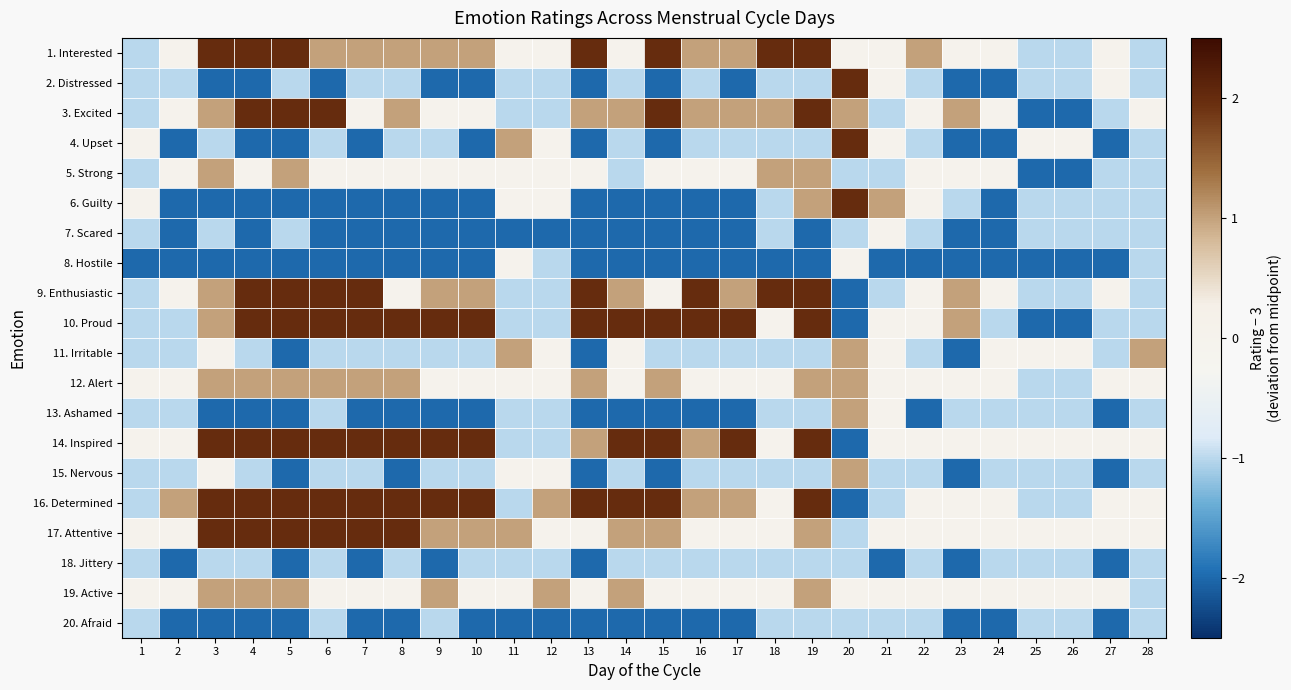

Reading left to right, list all the values displayed in this chart.

1. Interested: 1=-1	2=0	3=2	4=2	5=2	6=1	7=1	8=1	9=1	10=1	11=0	12=0	13=2	14=0	15=2	16=1	17=1	18=2	19=2	20=0	21=0	22=1	23=0	24=0	25=-1	26=-1	27=0	28=-1
2. Distressed: 1=-1	2=-1	3=-2	4=-2	5=-1	6=-2	7=-1	8=-1	9=-2	10=-2	11=-1	12=-1	13=-2	14=-1	15=-2	16=-1	17=-2	18=-1	19=-1	20=2	21=0	22=-1	23=-2	24=-2	25=-1	26=-1	27=0	28=-1
3. Excited: 1=-1	2=0	3=1	4=2	5=2	6=2	7=0	8=1	9=0	10=0	11=-1	12=-1	13=1	14=1	15=2	16=1	17=1	18=1	19=2	20=1	21=-1	22=0	23=1	24=0	25=-2	26=-2	27=-1	28=0
4. Upset: 1=0	2=-2	3=-1	4=-2	5=-2	6=-1	7=-2	8=-1	9=-1	10=-2	11=1	12=0	13=-2	14=-1	15=-2	16=-1	17=-1	18=-1	19=-1	20=2	21=0	22=-1	23=-2	24=-2	25=0	26=0	27=-2	28=-1
5. Strong: 1=-1	2=0	3=1	4=0	5=1	6=0	7=0	8=0	9=0	10=0	11=0	12=0	13=0	14=-1	15=0	16=0	17=0	18=1	19=1	20=-1	21=-1	22=0	23=0	24=0	25=-2	26=-2	27=-1	28=-1
6. Guilty: 1=0	2=-2	3=-2	4=-2	5=-2	6=-2	7=-2	8=-2	9=-2	10=-2	11=0	12=0	13=-2	14=-2	15=-2	16=-2	17=-2	18=-1	19=1	20=2	21=1	22=0	23=-1	24=-2	25=-1	26=-1	27=-1	28=-1
7. Scared: 1=-1	2=-2	3=-1	4=-2	5=-1	6=-2	7=-2	8=-2	9=-2	10=-2	11=-2	12=-2	13=-2	14=-2	15=-2	16=-2	17=-2	18=-1	19=-2	20=-1	21=0	22=-1	23=-2	24=-2	25=-1	26=-1	27=-1	28=-1
8. Hostile: 1=-2	2=-2	3=-2	4=-2	5=-2	6=-2	7=-2	8=-2	9=-2	10=-2	11=0	12=-1	13=-2	14=-2	15=-2	16=-2	17=-2	18=-2	19=-2	20=0	21=-2	22=-2	23=-2	24=-2	25=-2	26=-2	27=-2	28=-1
9. Enthusiastic: 1=-1	2=0	3=1	4=2	5=2	6=2	7=2	8=0	9=1	10=1	11=-1	12=-1	13=2	14=1	15=0	16=2	17=1	18=2	19=2	20=-2	21=-1	22=0	23=1	24=0	25=-1	26=-1	27=0	28=-1
10. Proud: 1=-1	2=-1	3=1	4=2	5=2	6=2	7=2	8=2	9=2	10=2	11=-1	12=-1	13=2	14=2	15=2	16=2	17=2	18=0	19=2	20=-2	21=0	22=0	23=1	24=-1	25=-2	26=-2	27=-1	28=-1
11. Irritable: 1=-1	2=-1	3=0	4=-1	5=-2	6=-1	7=-1	8=-1	9=-1	10=-1	11=1	12=0	13=-2	14=0	15=-1	16=-1	17=-1	18=-1	19=-1	20=1	21=0	22=-1	23=-2	24=0	25=0	26=0	27=-1	28=1
12. Alert: 1=0	2=0	3=1	4=1	5=1	6=1	7=1	8=1	9=0	10=0	11=0	12=0	13=1	14=0	15=1	16=0	17=0	18=0	19=1	20=1	21=0	22=0	23=0	24=0	25=-1	26=-1	27=0	28=0
13. Ashamed: 1=-1	2=-1	3=-2	4=-2	5=-2	6=-1	7=-2	8=-2	9=-2	10=-2	11=-1	12=-1	13=-2	14=-2	15=-2	16=-2	17=-2	18=-1	19=-1	20=1	21=0	22=-2	23=-1	24=-1	25=-1	26=-1	27=-2	28=-1
14. Inspired: 1=0	2=0	3=2	4=2	5=2	6=2	7=2	8=2	9=2	10=2	11=-1	12=-1	13=1	14=2	15=2	16=1	17=2	18=0	19=2	20=-2	21=0	22=0	23=0	24=0	25=0	26=0	27=0	28=0
15. Nervous: 1=-1	2=-1	3=0	4=-1	5=-2	6=-1	7=-1	8=-2	9=-1	10=-1	11=0	12=0	13=-2	14=-1	15=-2	16=-1	17=-1	18=-1	19=-1	20=1	21=-1	22=-1	23=-2	24=-1	25=-1	26=-1	27=-2	28=-1
16. Determined: 1=-1	2=1	3=2	4=2	5=2	6=2	7=2	8=2	9=2	10=2	11=-1	12=1	13=2	14=2	15=2	16=1	17=1	18=0	19=2	20=-2	21=-1	22=0	23=0	24=0	25=-1	26=-1	27=0	28=0
17. Attentive: 1=0	2=0	3=2	4=2	5=2	6=2	7=2	8=2	9=1	10=1	11=1	12=0	13=0	14=1	15=1	16=0	17=0	18=0	19=1	20=-1	21=0	22=0	23=0	24=0	25=0	26=0	27=0	28=0
18. Jittery: 1=-1	2=-2	3=-1	4=-1	5=-2	6=-1	7=-2	8=-1	9=-2	10=-1	11=-1	12=-1	13=-2	14=-1	15=-1	16=-1	17=-1	18=-1	19=-1	20=-1	21=-2	22=-1	23=-2	24=-1	25=-1	26=-1	27=-2	28=-1
19. Active: 1=0	2=0	3=1	4=1	5=1	6=0	7=0	8=0	9=1	10=0	11=0	12=1	13=0	14=1	15=0	16=0	17=0	18=0	19=1	20=0	21=0	22=0	23=0	24=0	25=0	26=0	27=0	28=-1
20. Afraid: 1=-1	2=-2	3=-2	4=-2	5=-2	6=-1	7=-2	8=-2	9=-1	10=-2	11=-2	12=-2	13=-2	14=-2	15=-2	16=-2	17=-2	18=-1	19=-1	20=-1	21=-1	22=-1	23=-2	24=-2	25=-1	26=-1	27=-2	28=-1